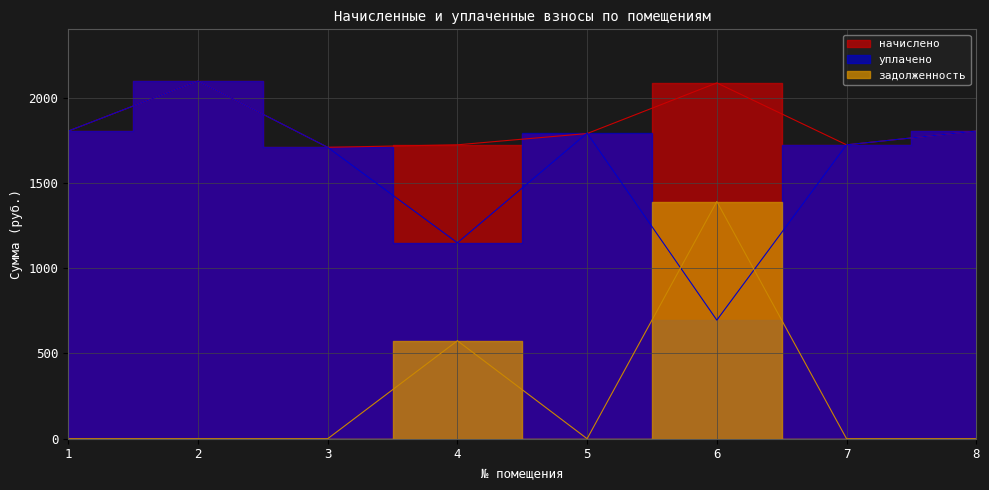

Reading left to right, what are all the values shown in this chart?

начислено: 1803.7	2096.9	1708.3	1723.0	1789.0	2086.0	1723.0	1803.7
уплачено: 1803.7	2096.9	1708.3	1148.7	1791.6	695.3	1723.0	1803.7
задолженность: 0.0	0.0	0.0	574.3	0.0	1390.6	0.0	0.0